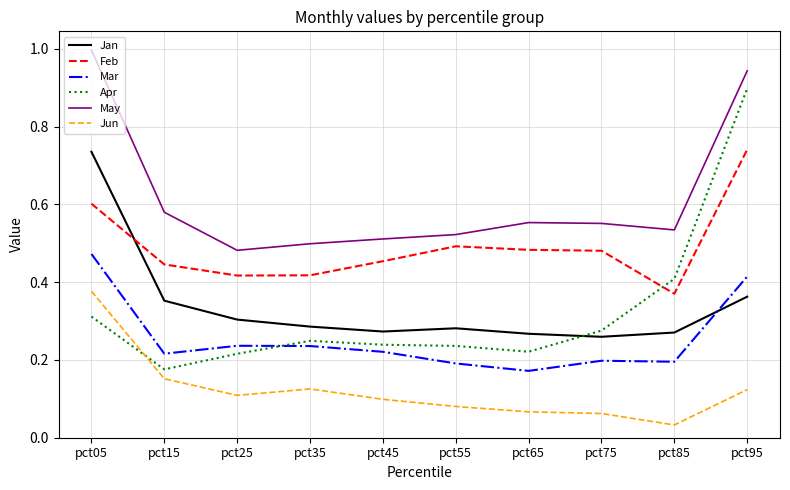

What are all the series names shown in the legend?

Jan, Feb, Mar, Apr, May, Jun